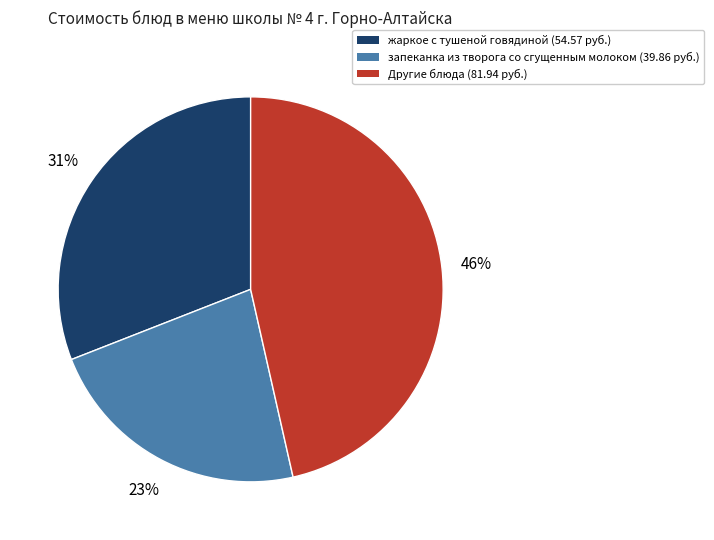

Do Другие блюда (81.94 руб.) and запеканка из творога со сгущенным молоком (39.86 руб.) together represent more than half of the pie?

Yes